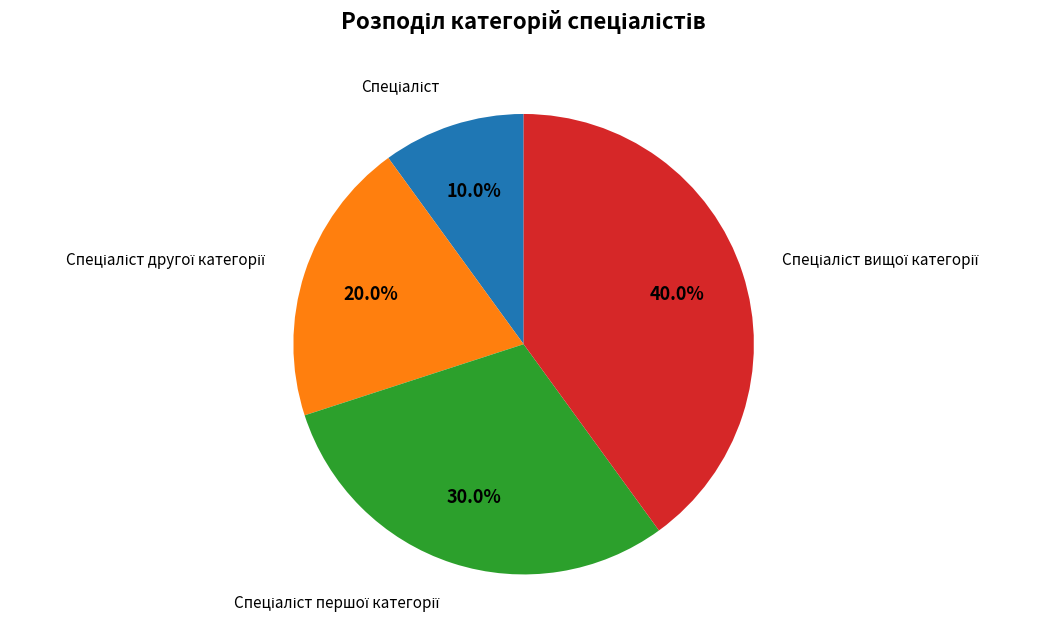

Does any single category account for the majority?

No